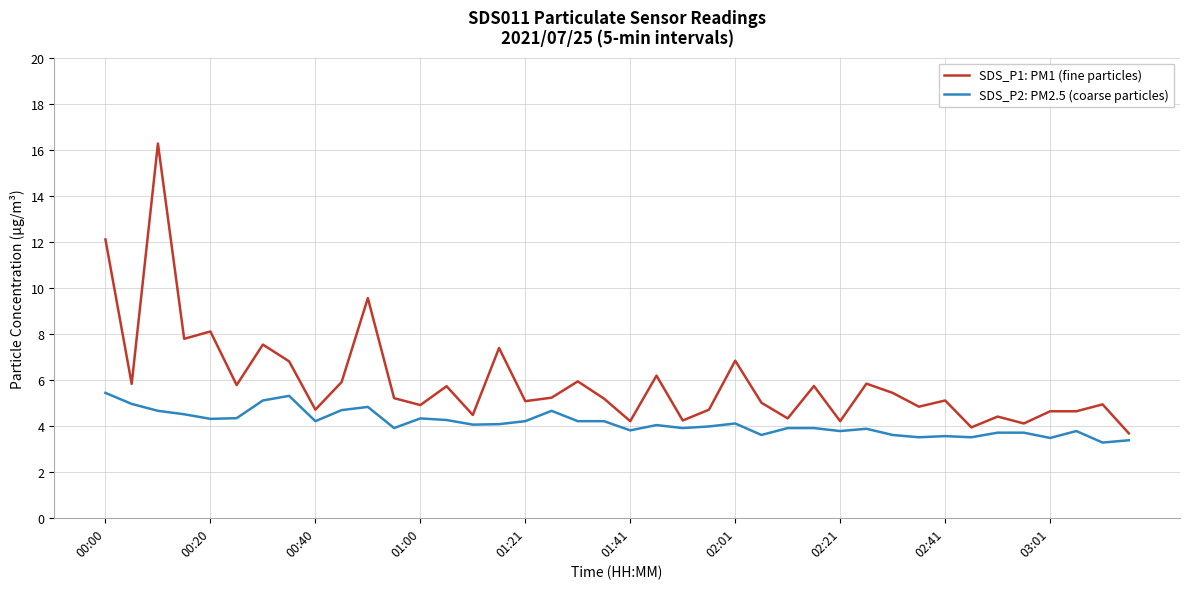

What is the maximum value for SDS_P1: PM1 (fine particles)?

16.3